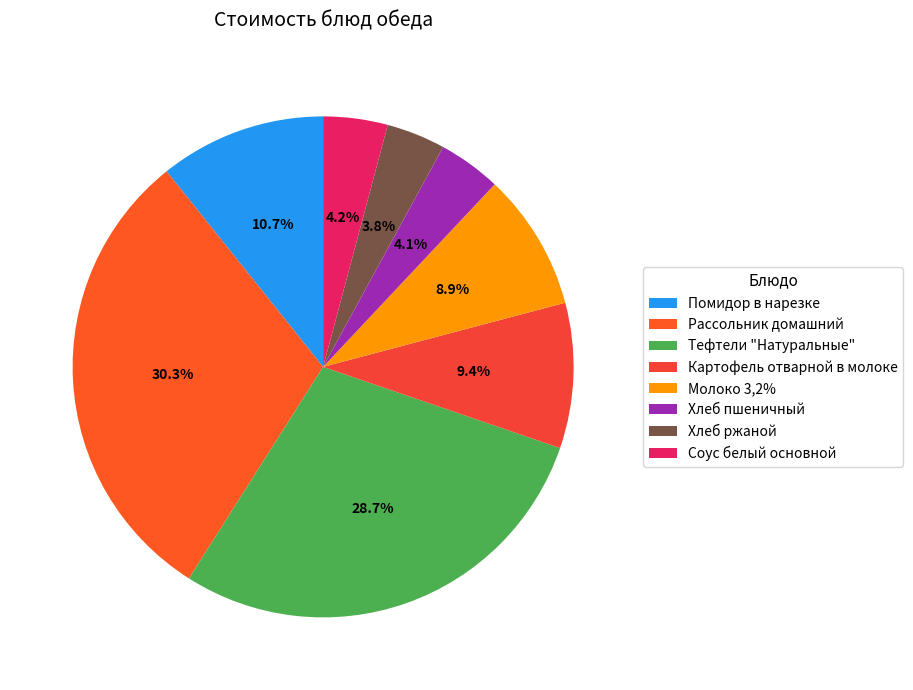

Is Картофель отварной в молоке the majority of the pie?

No